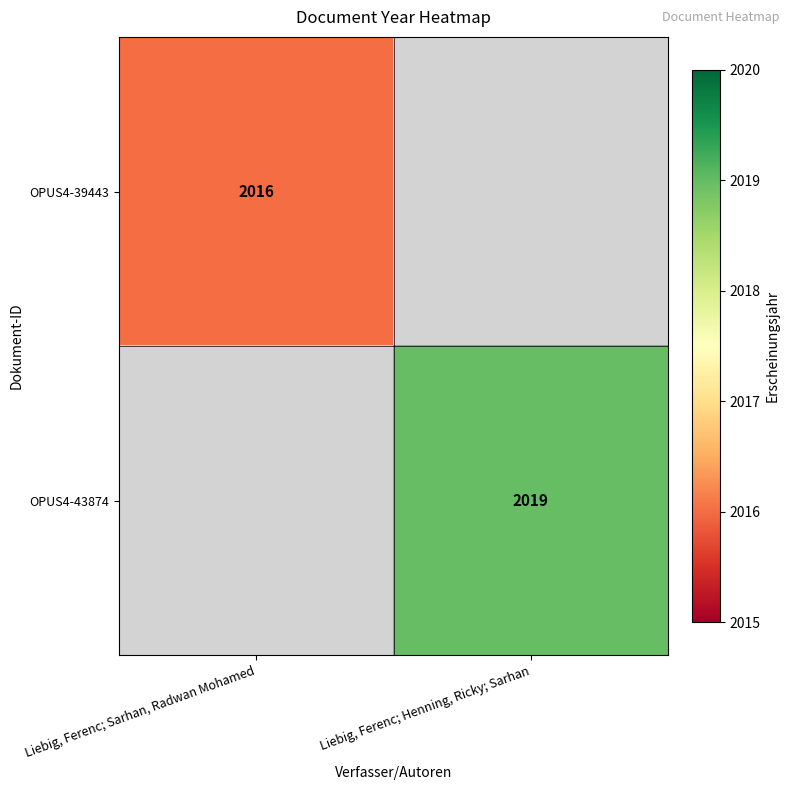

Is the value of OPUS4-43874 at Liebig, Ferenc; Henning, Ricky; Sarhan greater than the value of OPUS4-39443 at Liebig, Ferenc; Sarhan, Radwan Mohamed?

Yes